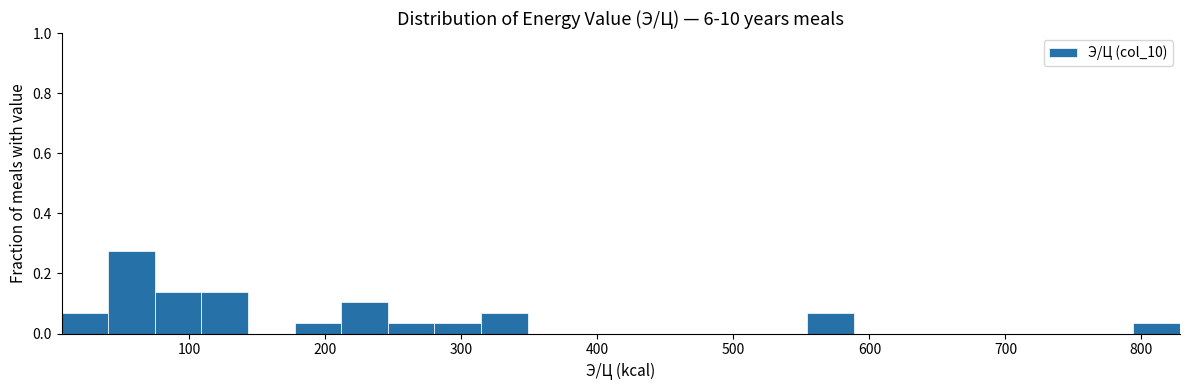

Around what value on the x-axis is the tallest bar? Give the approximate position of its centre, as read against the axis.

60